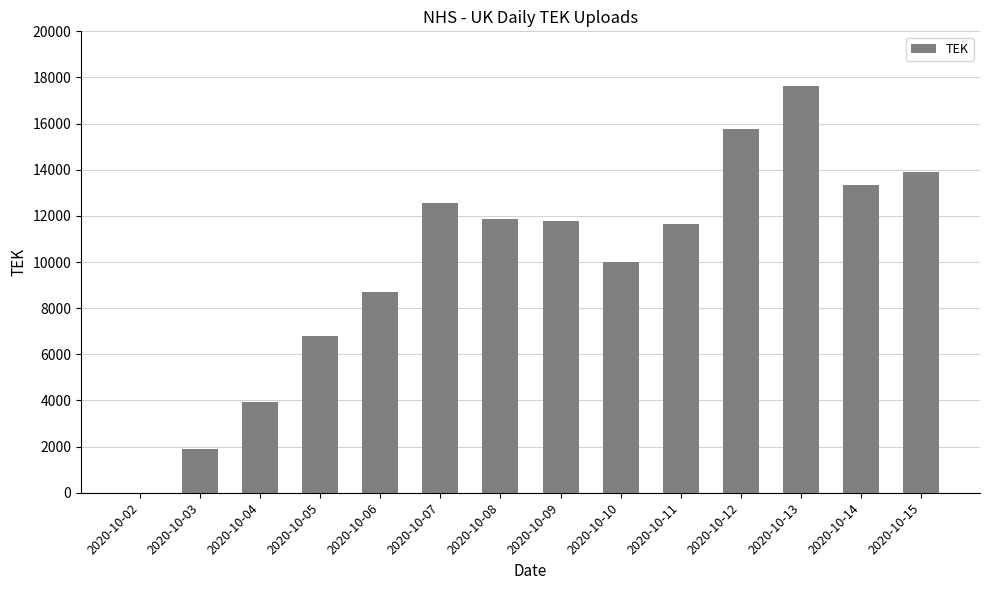

What is the maximum value shown in the chart?

17640